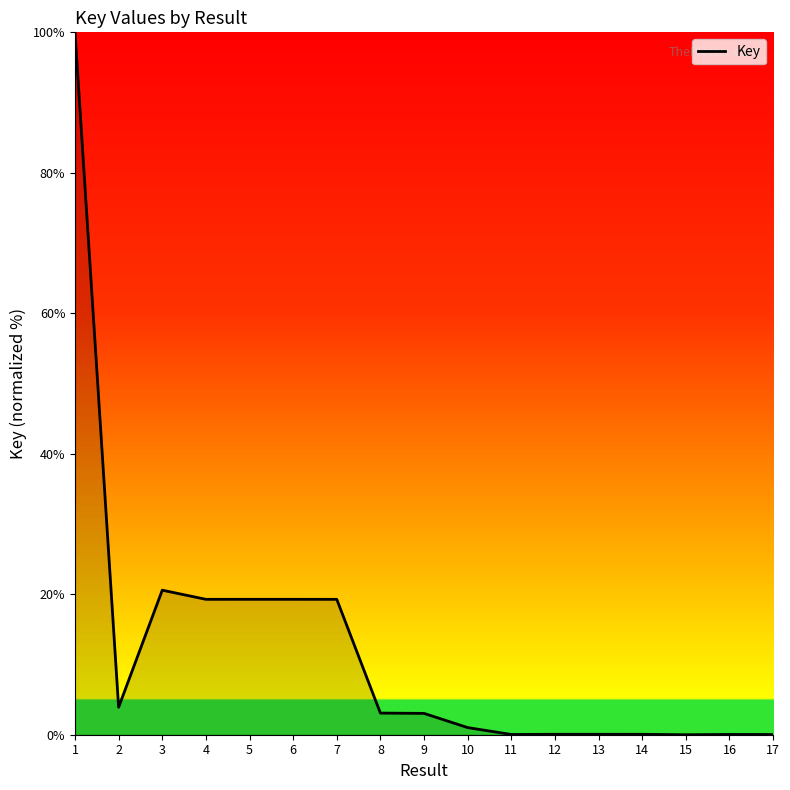

The value at 16 is 0.0. True or false?

True